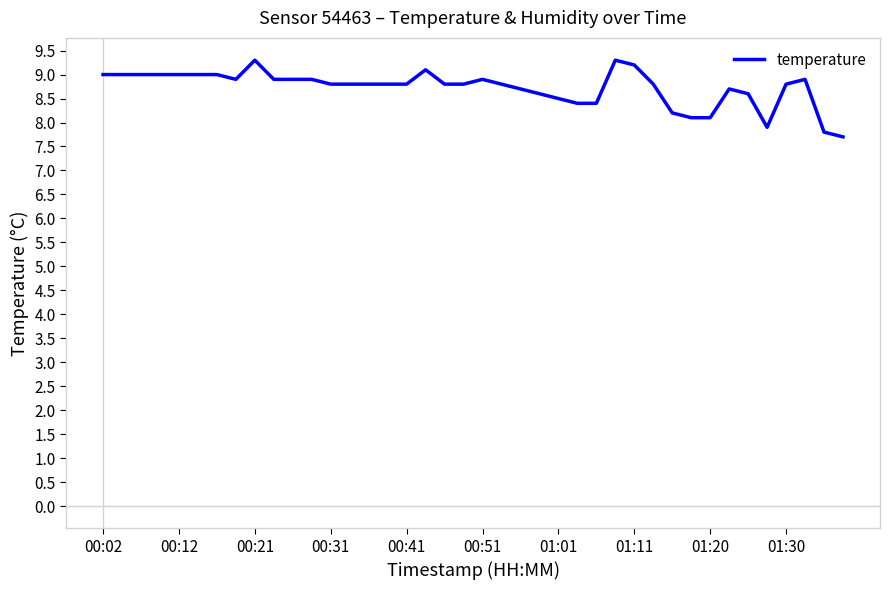

Does the chart have visible grid lines?

No